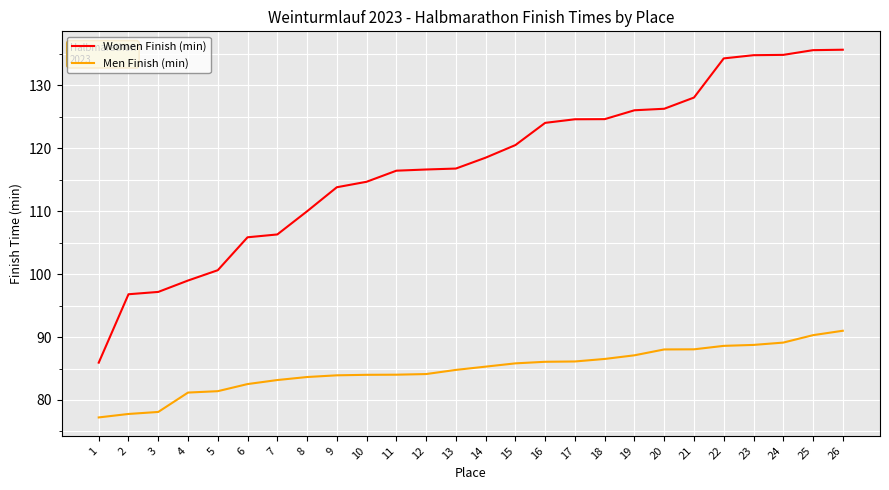

True or false: Women Finish (min) and Men Finish (min) intersect in this chart.

False